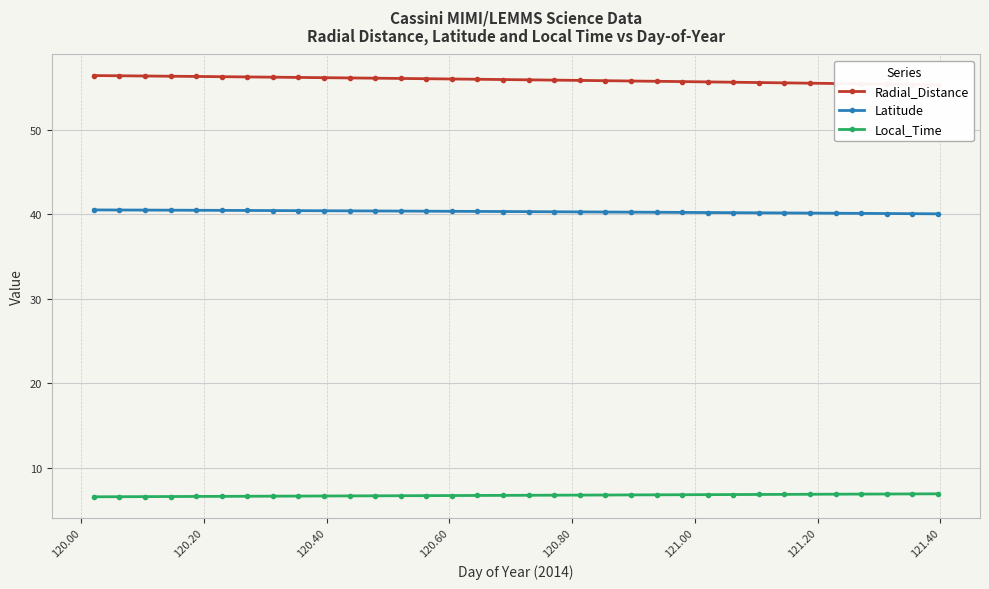

What is the value of the Latitude point at the 32nd from the left?

40.1